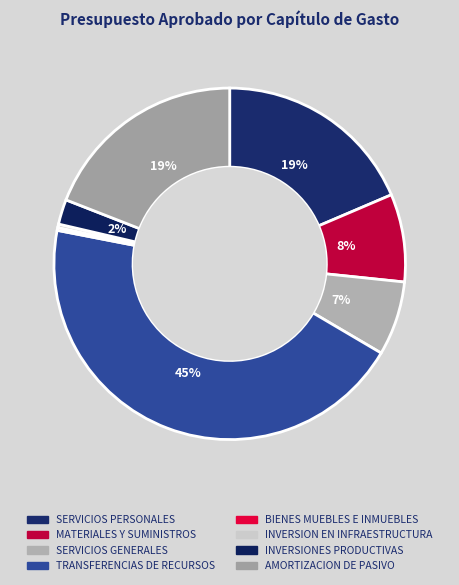

Between SERVICIOS GENERALES and BIENES MUEBLES E INMUEBLES, which is larger?

SERVICIOS GENERALES